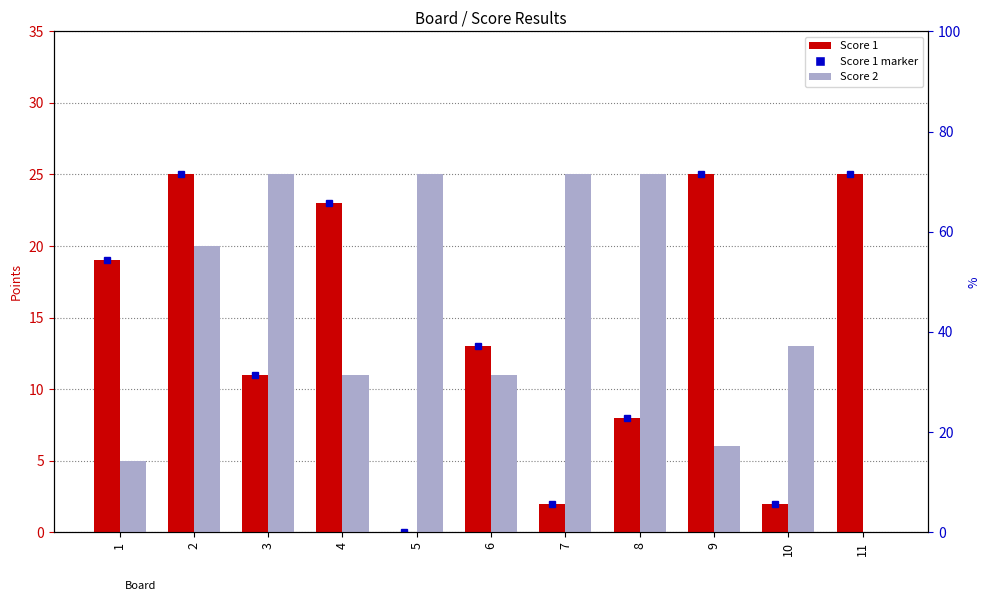

Reading left to right, extract all data points from this chart.

Score 1: 1=19	2=25	3=11	4=23	5=0	6=13	7=2	8=8	9=25	10=2	11=25
Score 2: 1=5	2=20	3=25	4=11	5=25	6=11	7=25	8=25	9=6	10=13	11=0